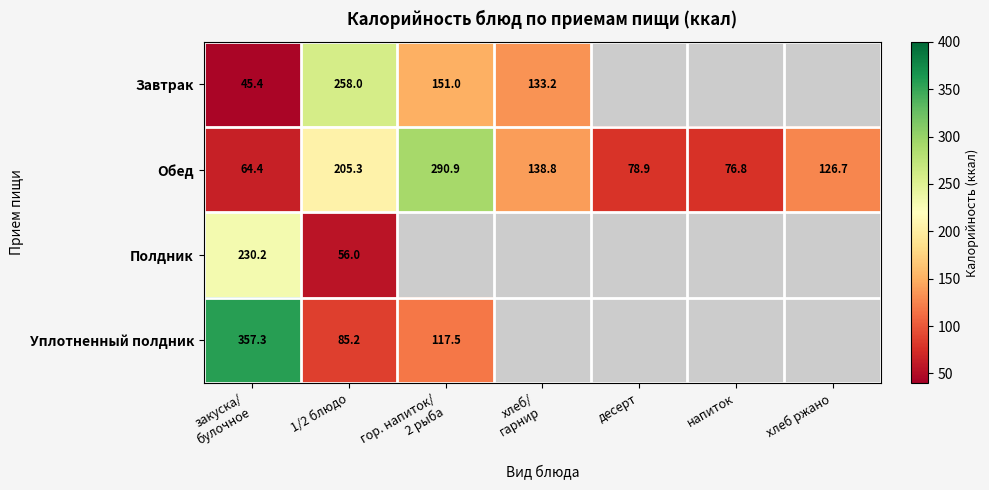

Which category has the lowest value across all series?

закуска/
булочное